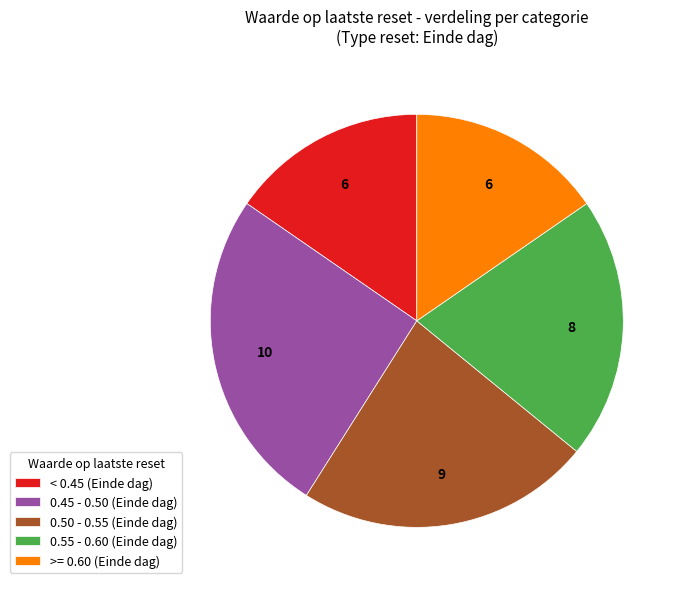

Combined, do >= 0.60 (Einde dag) and 0.45 - 0.50 (Einde dag) account for over 50%?

No